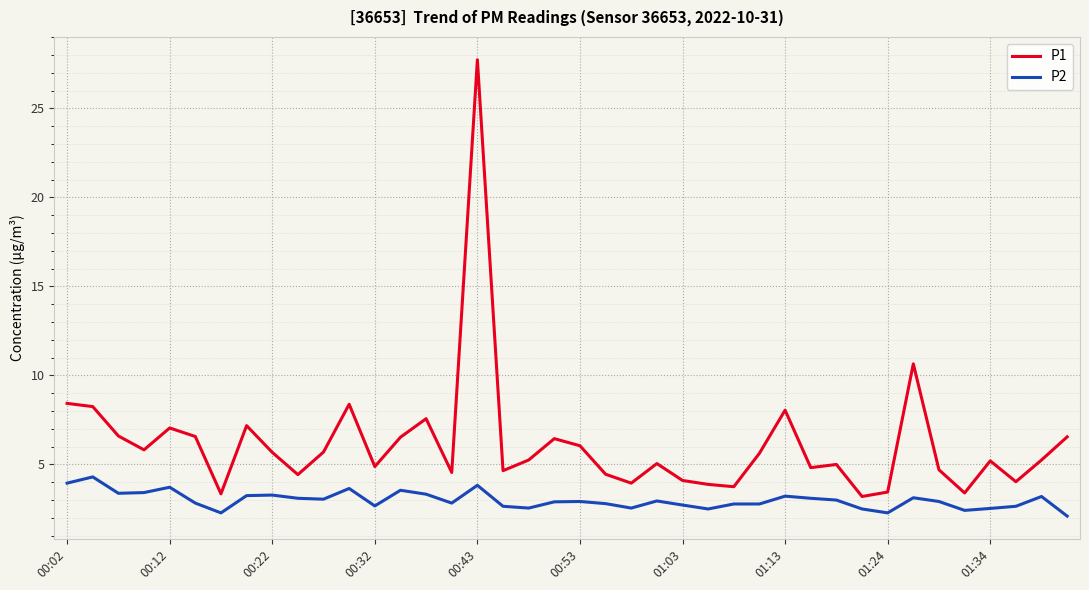

True or false: P2 has more than 1 interior local peaks.

True